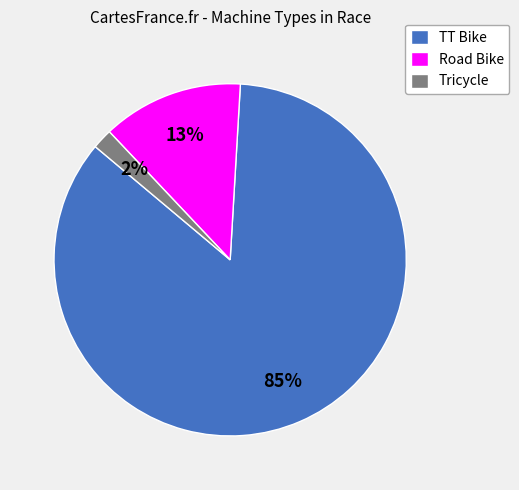

What is the majority slice?

TT Bike